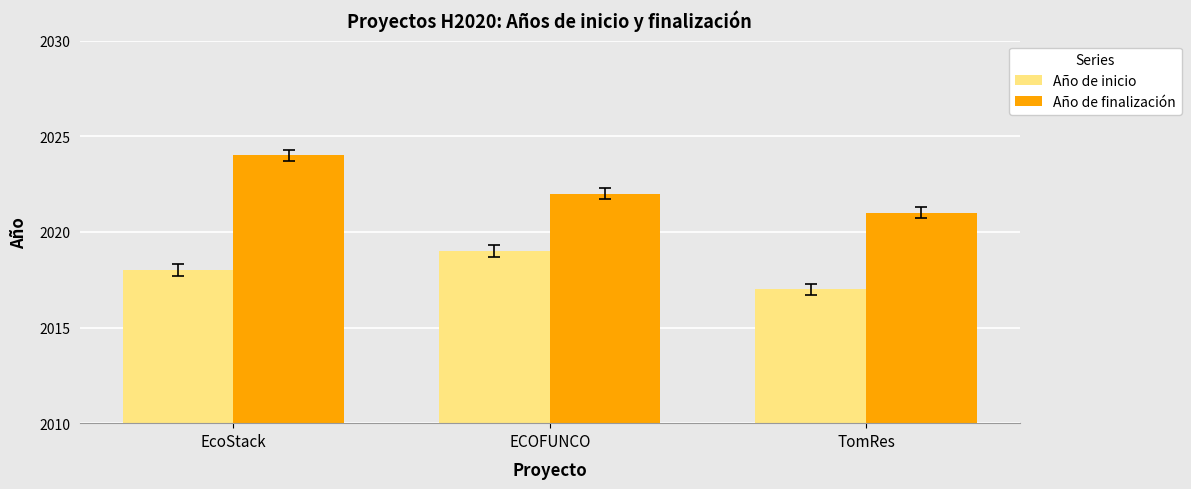

Reading right to left, transcribe all the data shown in this chart.

Año de inicio: TomRes=2017	ECOFUNCO=2019	EcoStack=2018
Año de finalización: TomRes=2021	ECOFUNCO=2022	EcoStack=2024